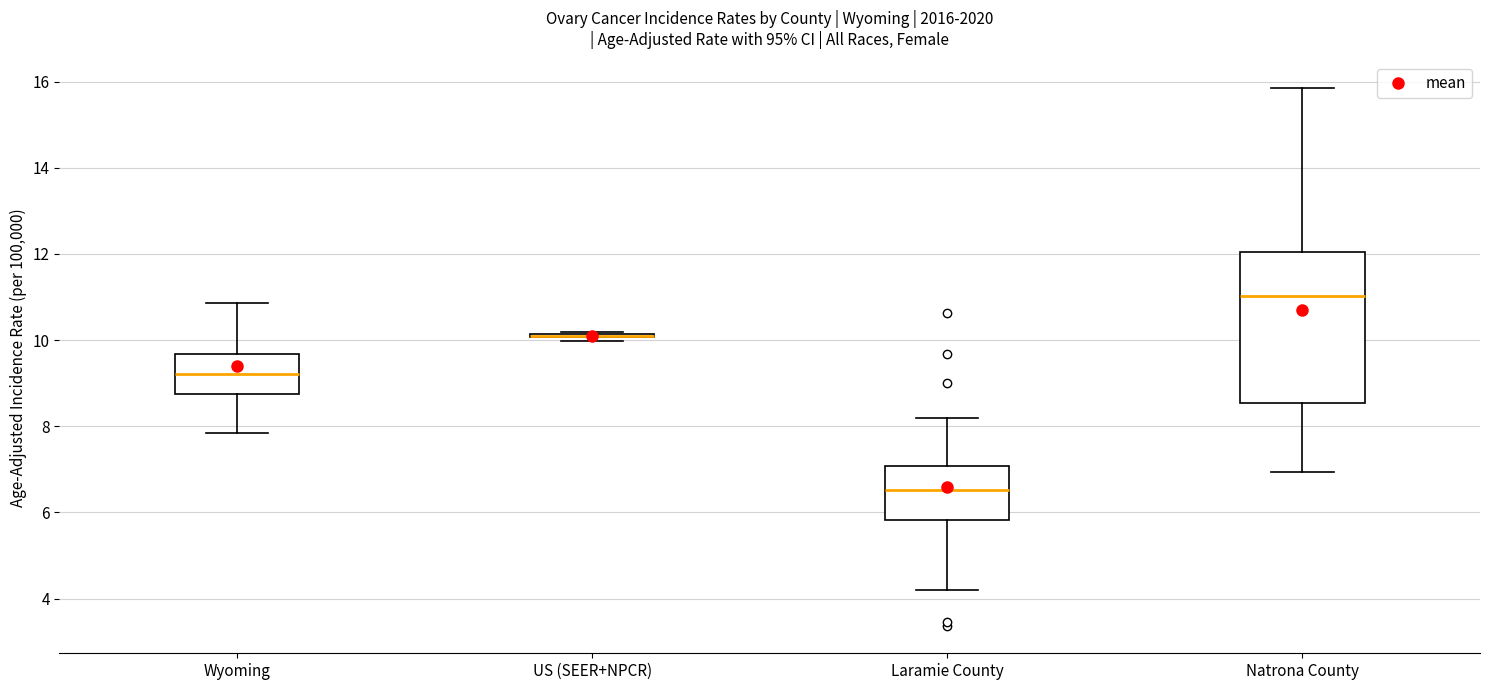

Reading left to right, transcribe this box plot: for each box, give where its median line is, the range the box spans, and where its two whiskers end, as read against the y-axis. The values are not printed on the chart, so give them approximately, as read against the axis.

Wyoming: median 9.2, box 8.8 to 9.6, whiskers 7.8 to 10.8
US (SEER+NPCR): box collapsed to a line at 10.2, whiskers 10.0 to 10.2
Laramie County: median 6.6, box 5.8 to 7.0, whiskers 4.2 to 8.2
Natrona County: median 11.0, box 8.6 to 12.0, whiskers 7.0 to 15.8